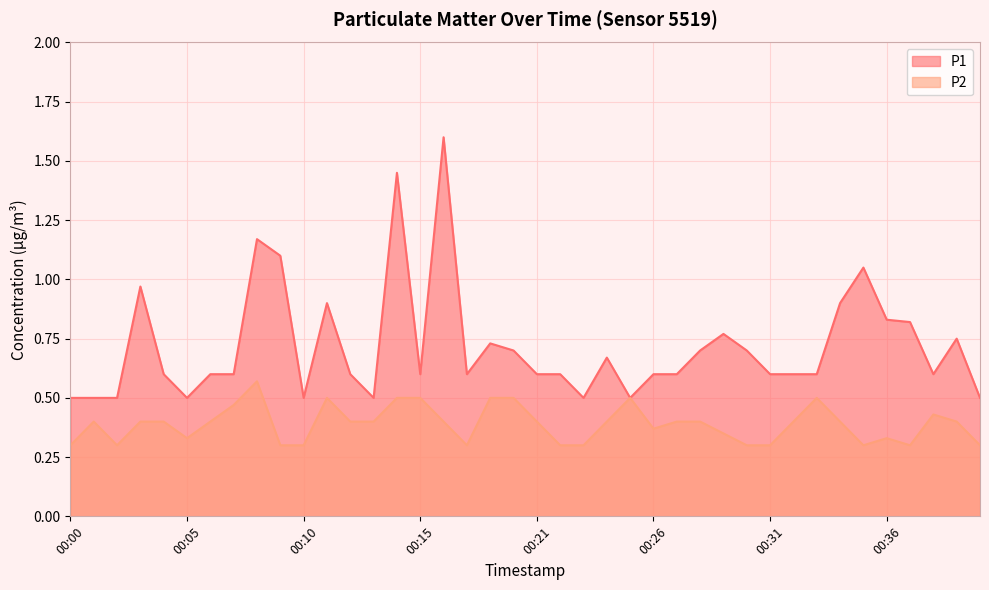

At which category is the sum across all series the highest?

00:16